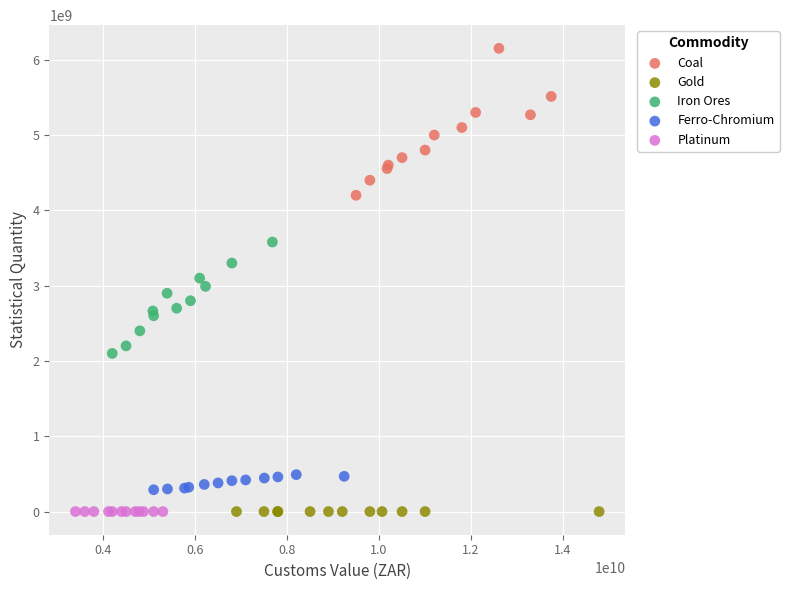

Which series has the largest Y range (max minus min)?

Coal